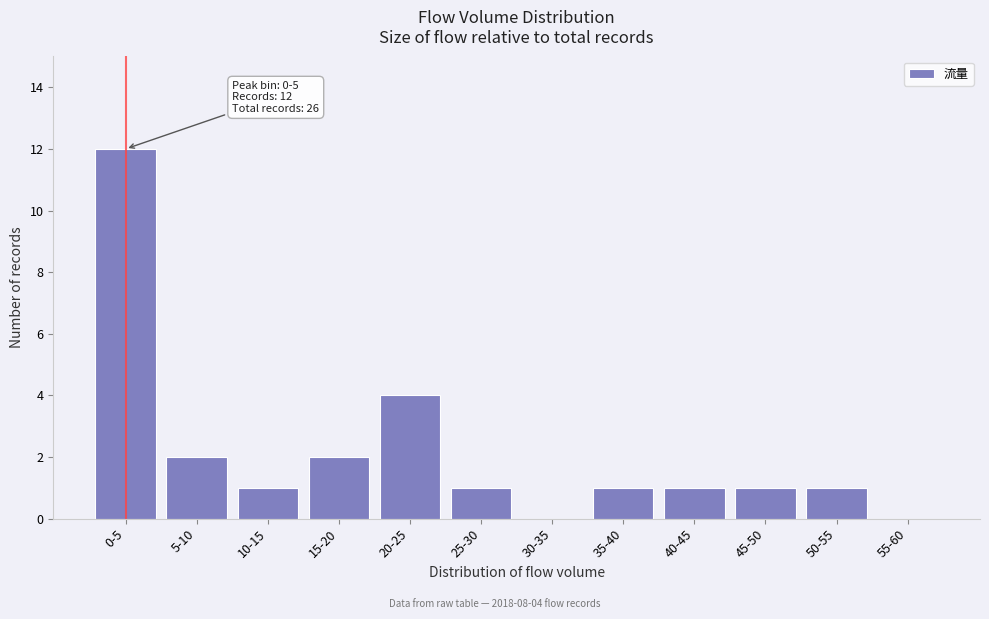

Reading left to right, list all the values displayed in this chart.

0-5=12	5-10=2	10-15=1	15-20=2	20-25=4	25-30=1	30-35=0	35-40=1	40-45=1	45-50=1	50-55=1	55-60=0